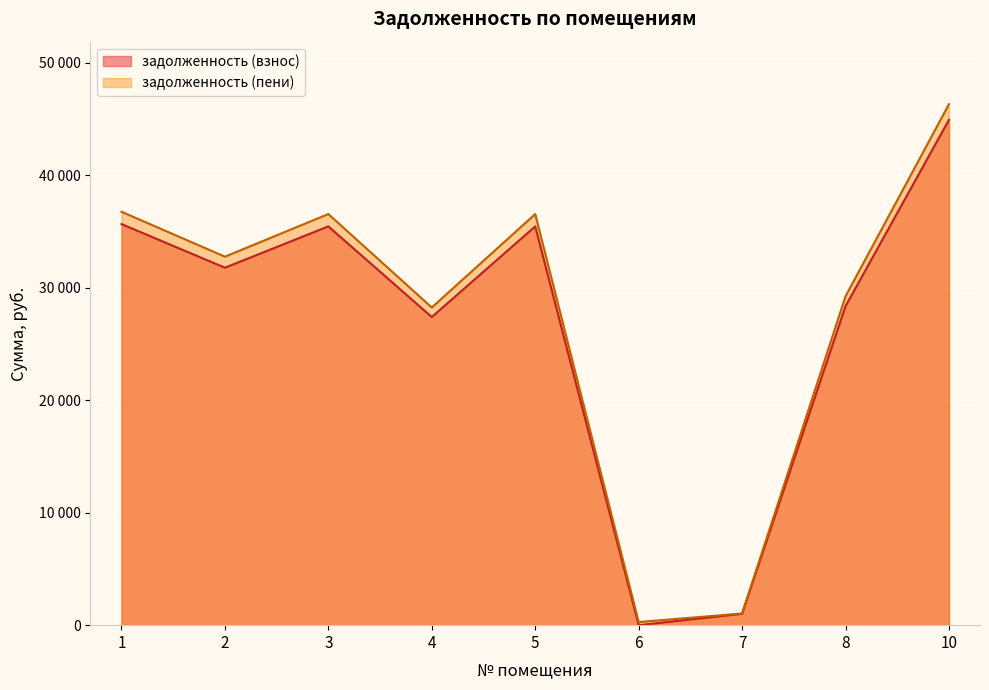

At which category does the chart reach its peak across all series?

10